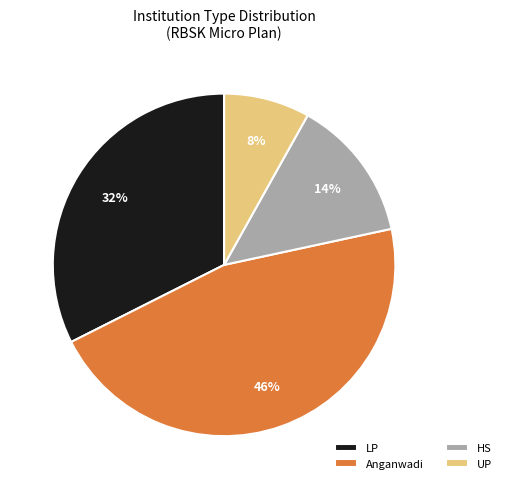

Combined, do LP and Anganwadi account for over 50%?

Yes